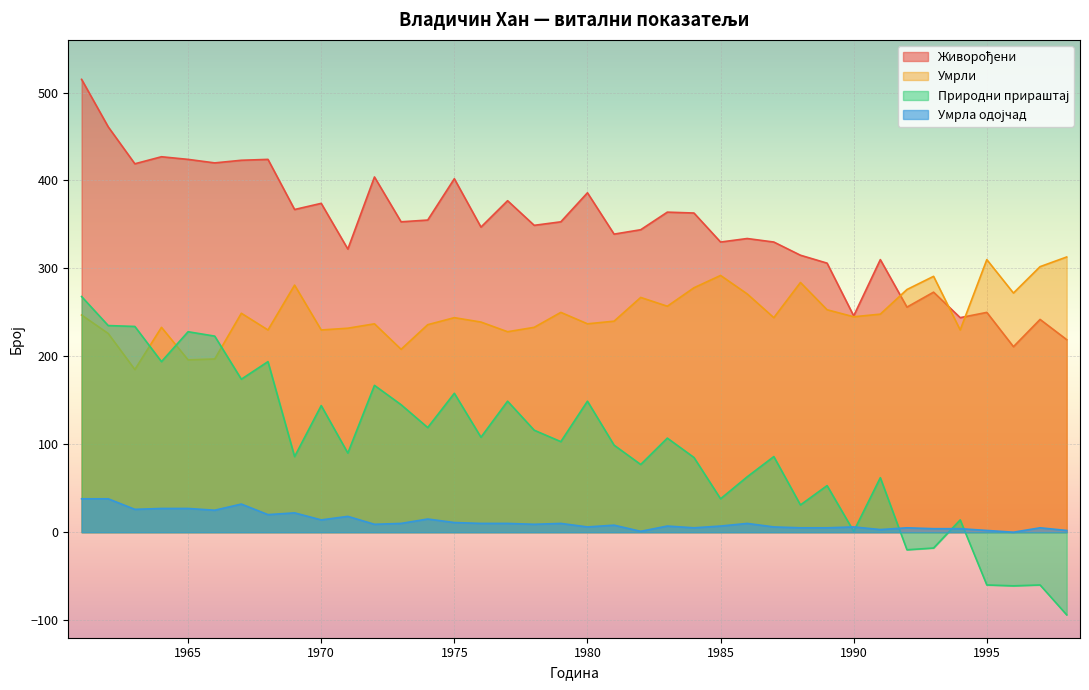

What value does the Умрли series have at 1965, to the nearest 50?

200